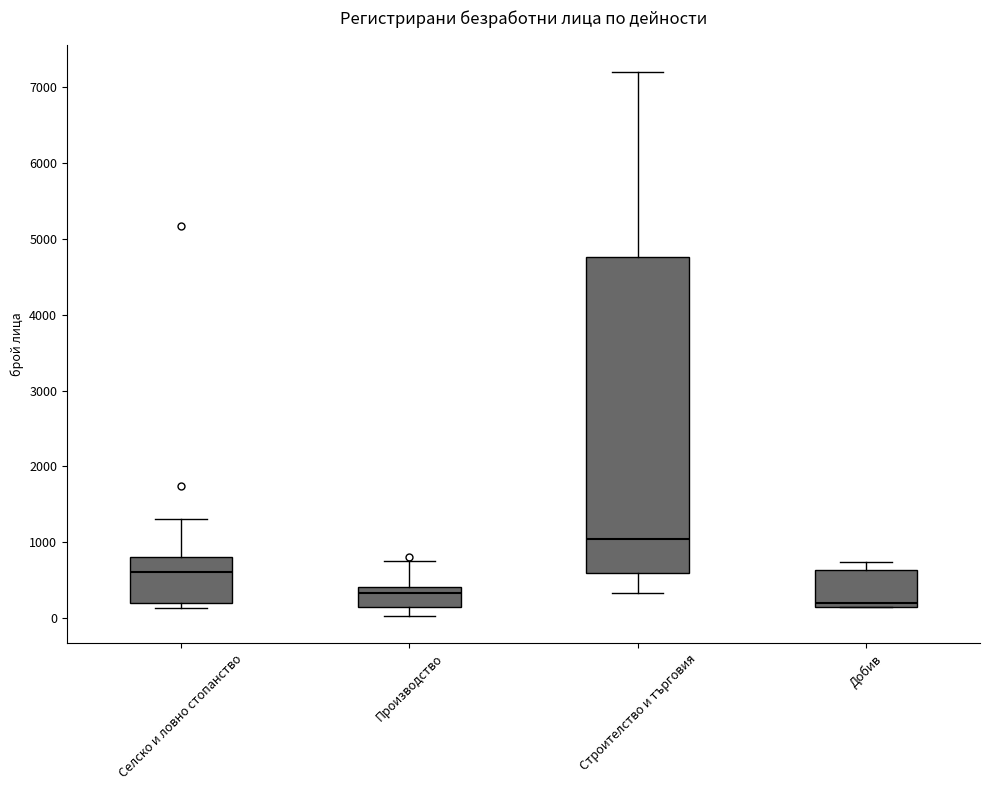

Reading left to right, read every box against the y-axis: the position of its median line, the range the box covers, and the ends of its whiskers. The values are not printed on the chart, so give them approximately, as read against the axis.

Селско и ловно стопанство: median 600, box 200 to 800, whiskers 100 to 1300
Производство: median 300, box 200 to 400, whiskers 0 to 700
Строителство и търговия: median 1000, box 600 to 4800, whiskers 300 to 7200
Добив: median 200, box 100 to 600, whiskers 100 to 700